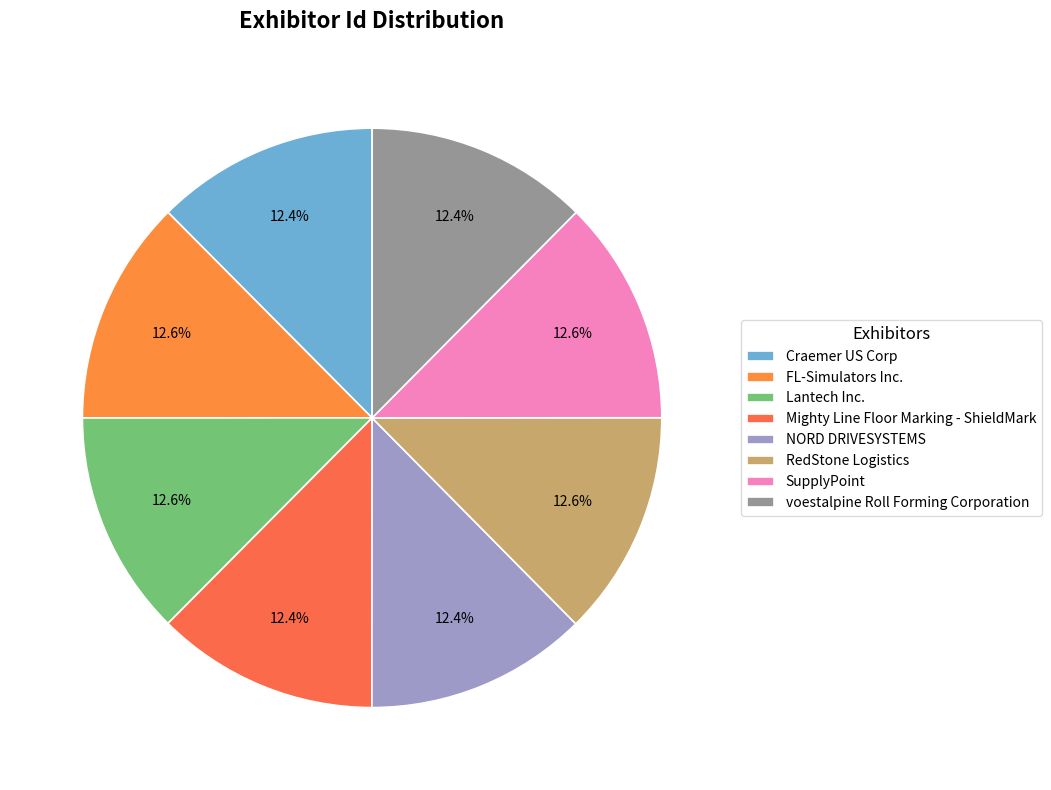

Is RedStone Logistics the majority of the pie?

No